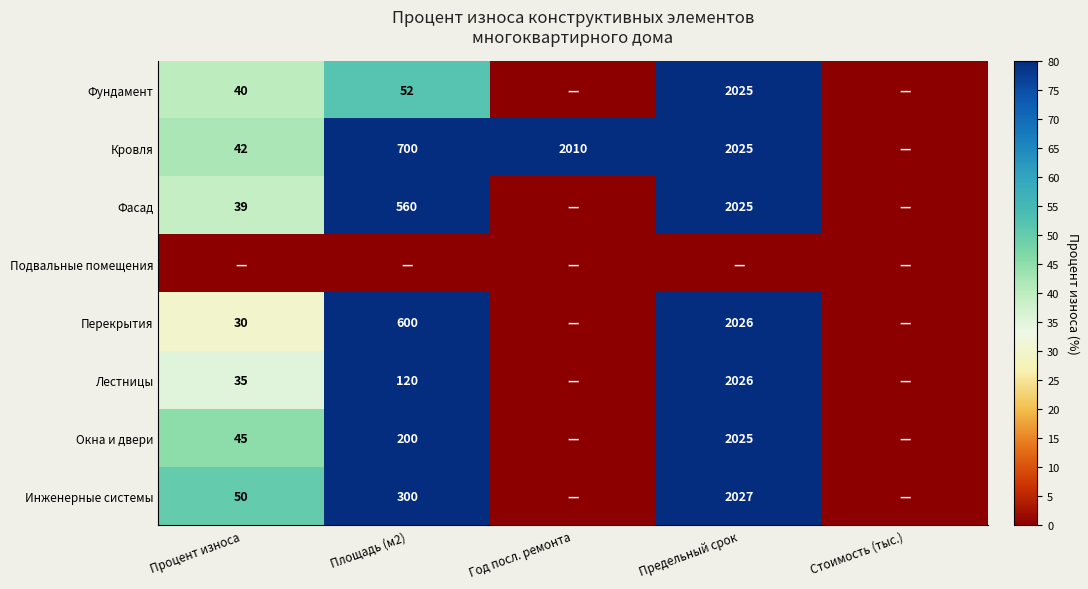

How many series are shown in this chart?

8